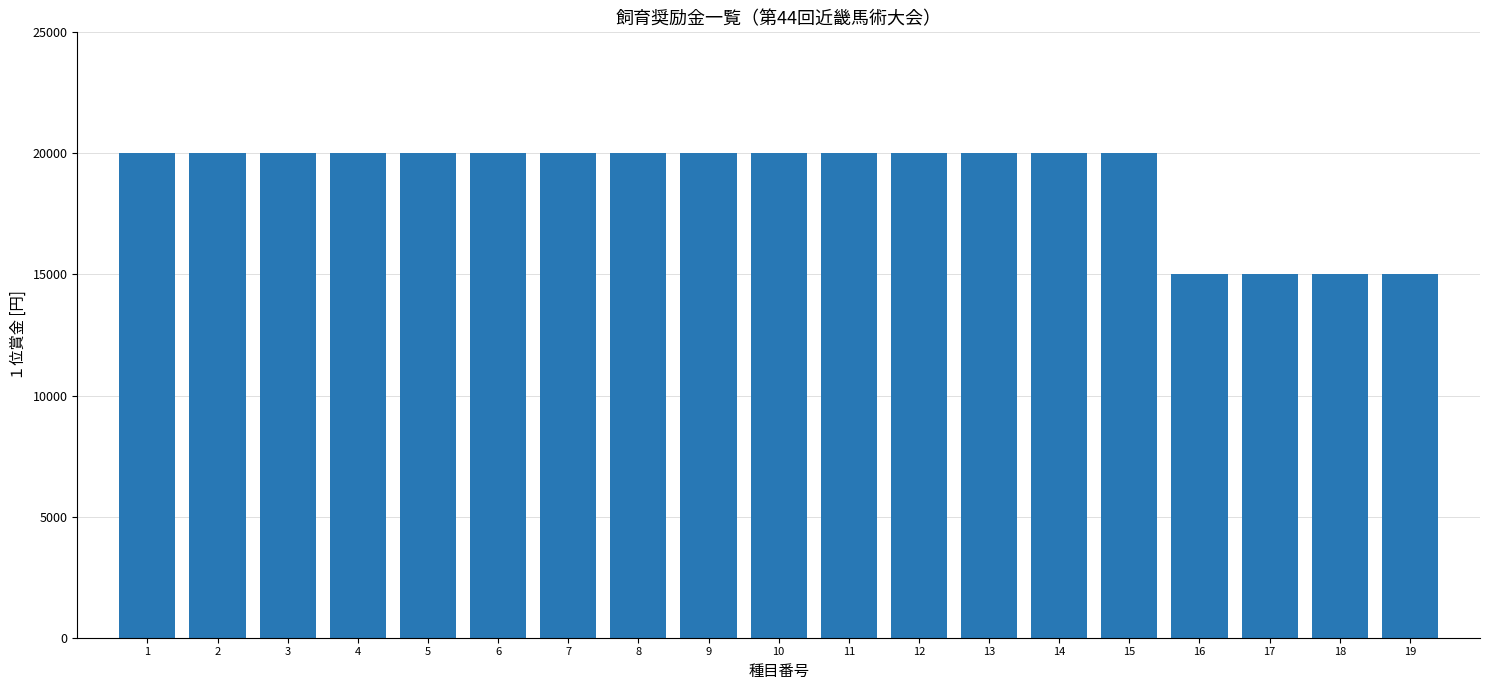

Reading left to right, list all the values displayed in this chart.

1=20000	2=20000	3=20000	4=20000	5=20000	6=20000	7=20000	8=20000	9=20000	10=20000	11=20000	12=20000	13=20000	14=20000	15=20000	16=15000	17=15000	18=15000	19=15000